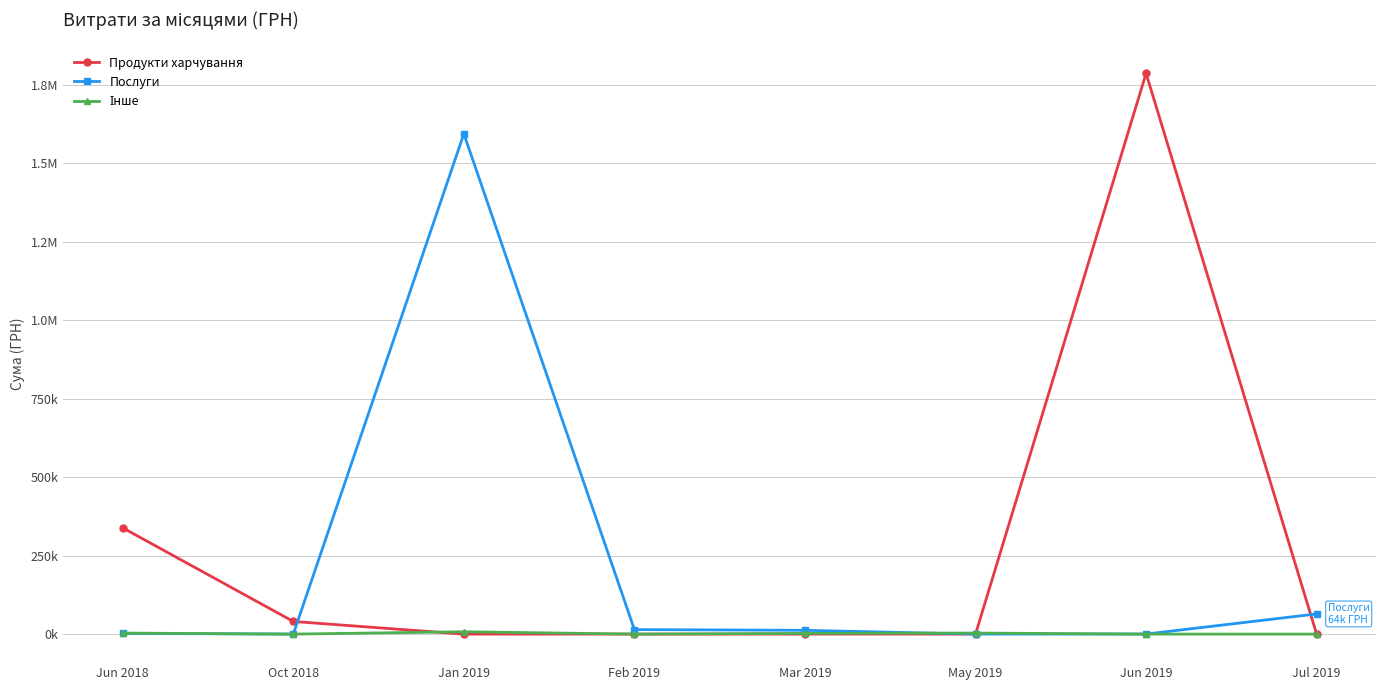

Which series ends up on top after the final intersection of Інше and Продукти харчування?

Продукти харчування